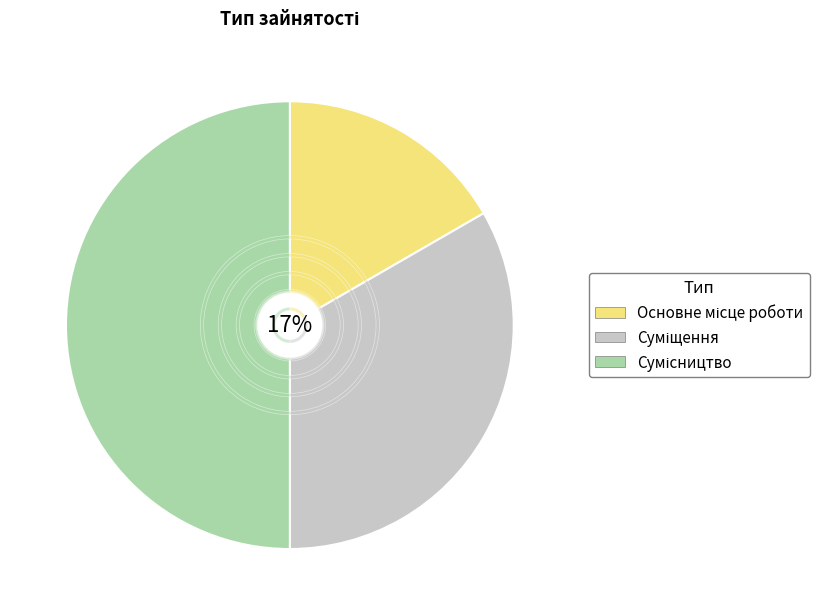

To the nearest percent, what is the difference between the Суміщення and Основне місце роботи slice percentages?

17%